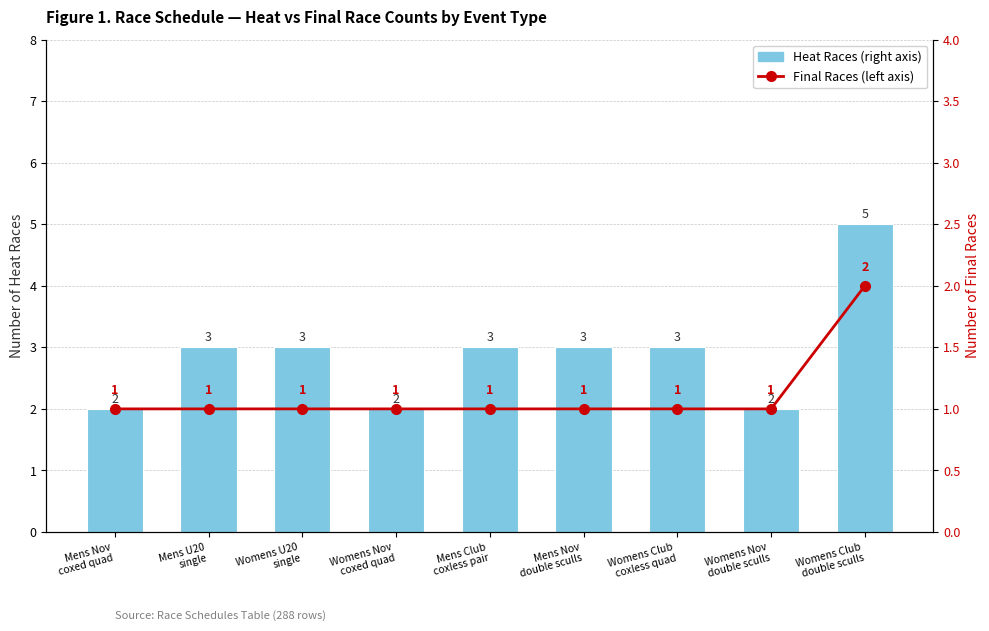

Which series has the largest total across all categories?

Heat Races (right axis)